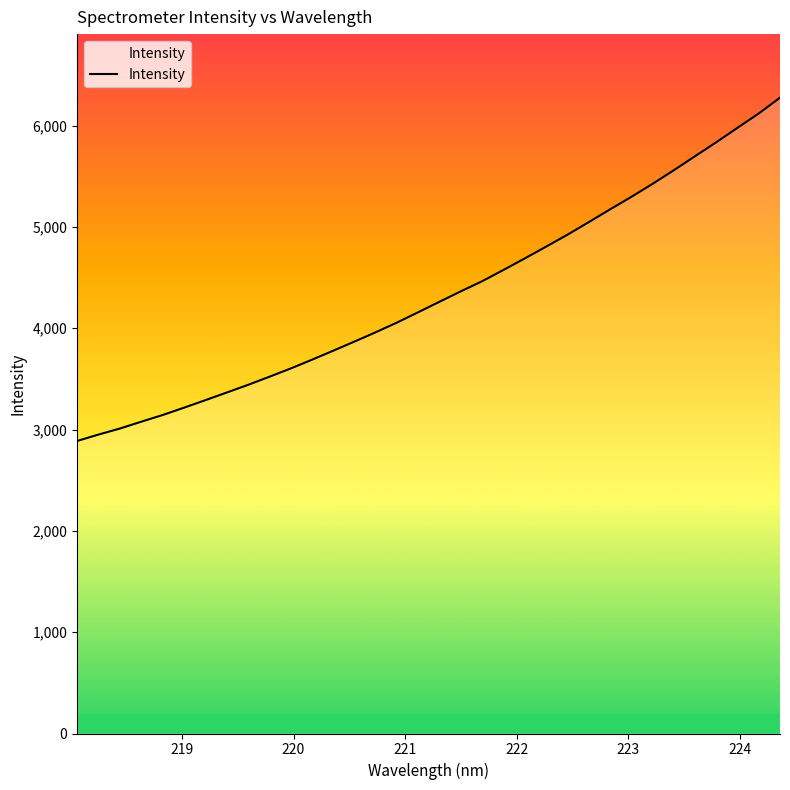

Does the chart display data point markers on the line(s)?

No